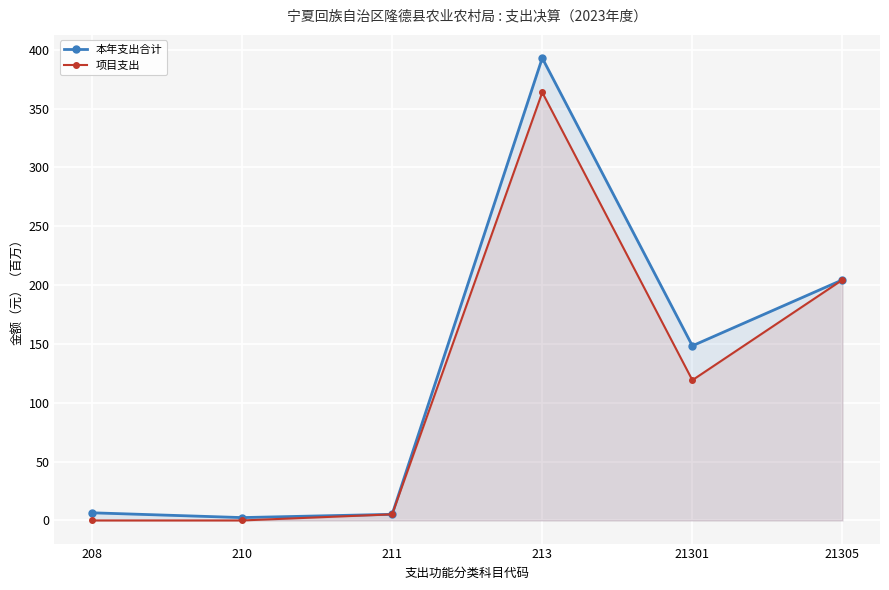

What value does the 本年支出合计 series have at 213?

393.0